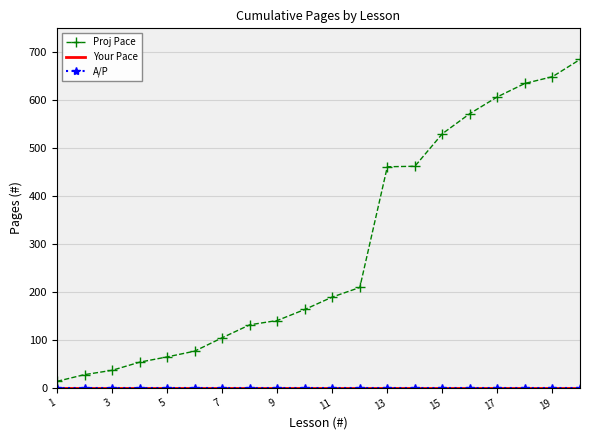

Which series has the largest total across all categories?

Proj Pace